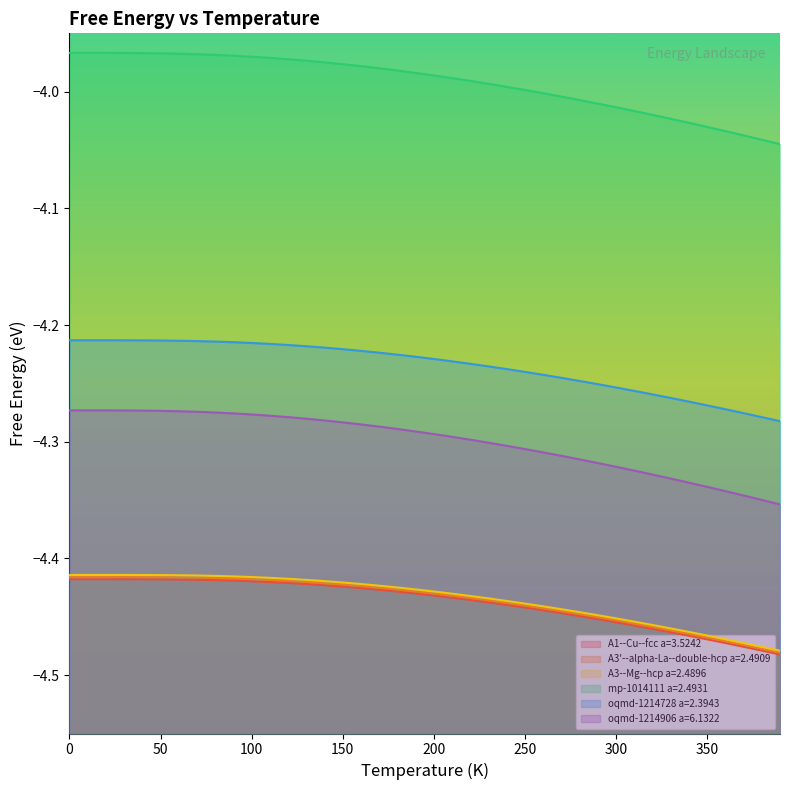

Is it true that A3--Mg--hcp a=2.4896 equals -4.4 at 200?

True